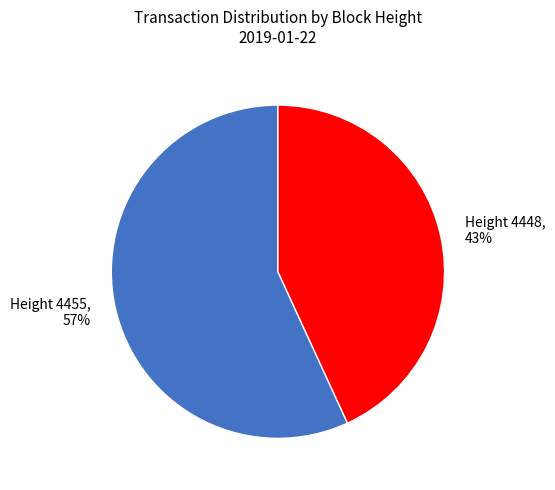

To the nearest percent, what is the average slice percentage?

50%